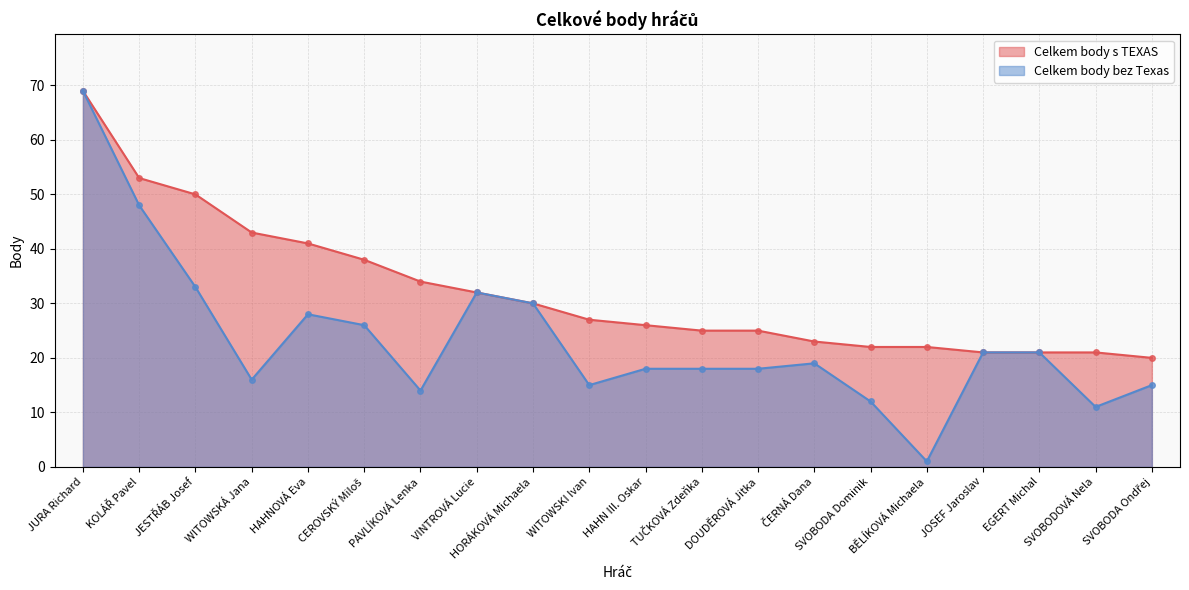

True or false: Celkem body bez Texas and Celkem body s TEXAS intersect in this chart.

False